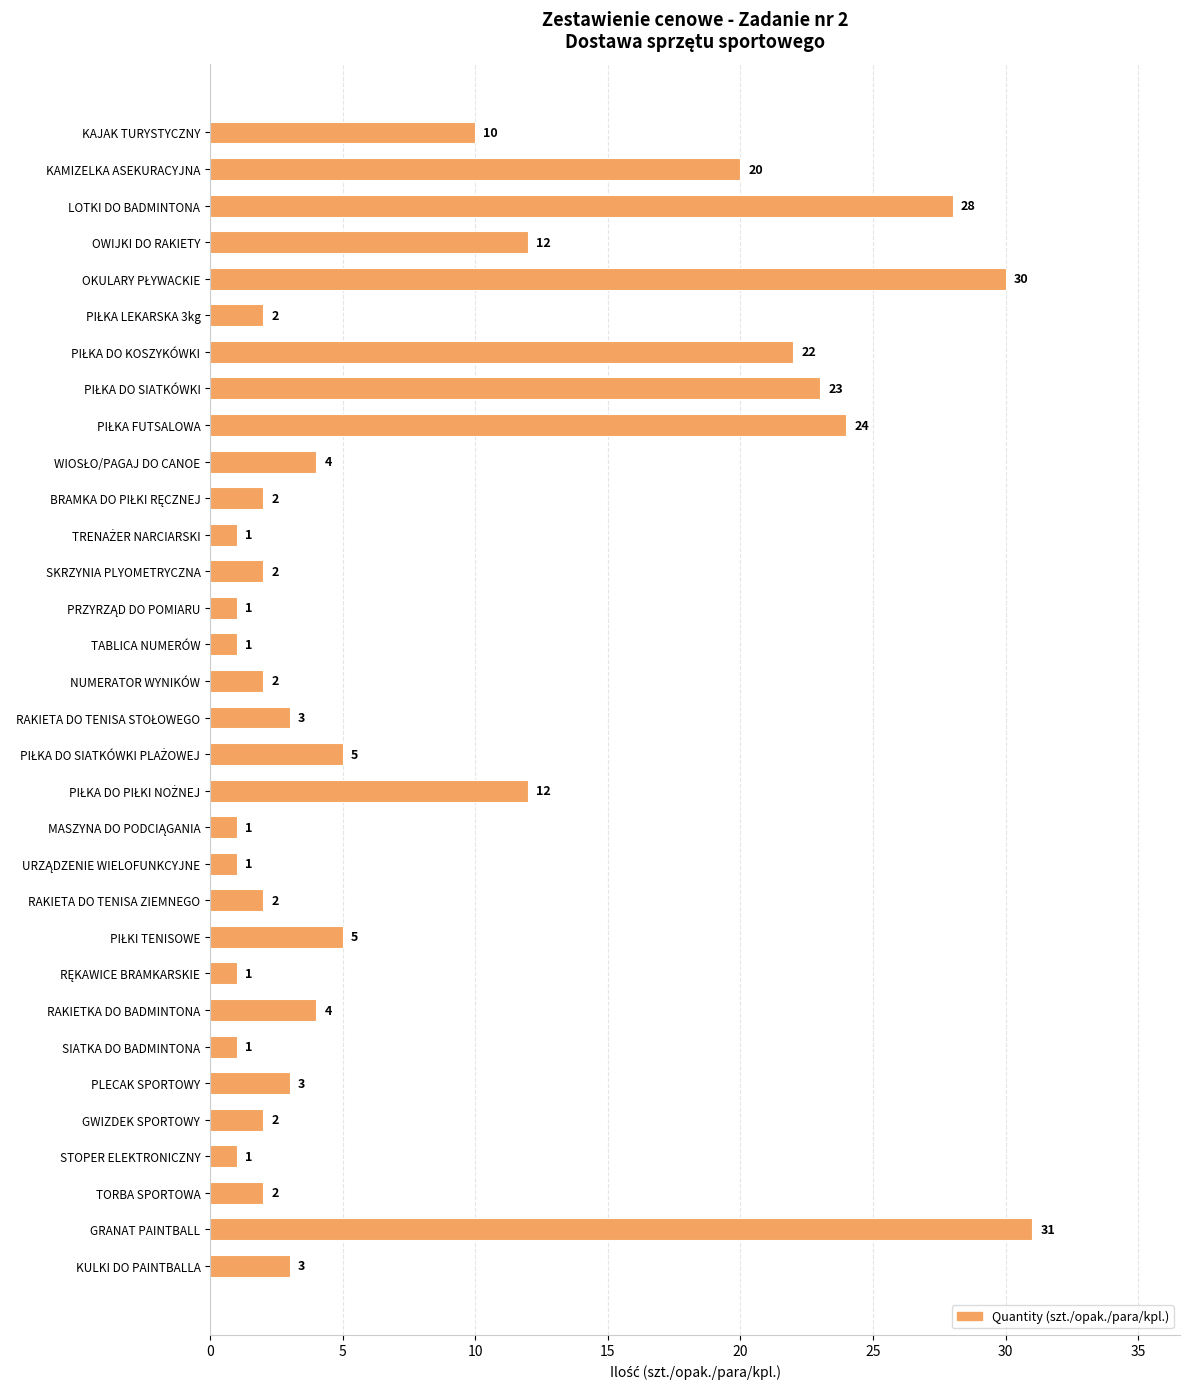

Reading top to bottom, extract all data points from this chart.

10	20	28	12	30	2	22	23	24	4	2	1	2	1	1	2	3	5	12	1	1	2	5	1	4	1	3	2	1	2	31	3